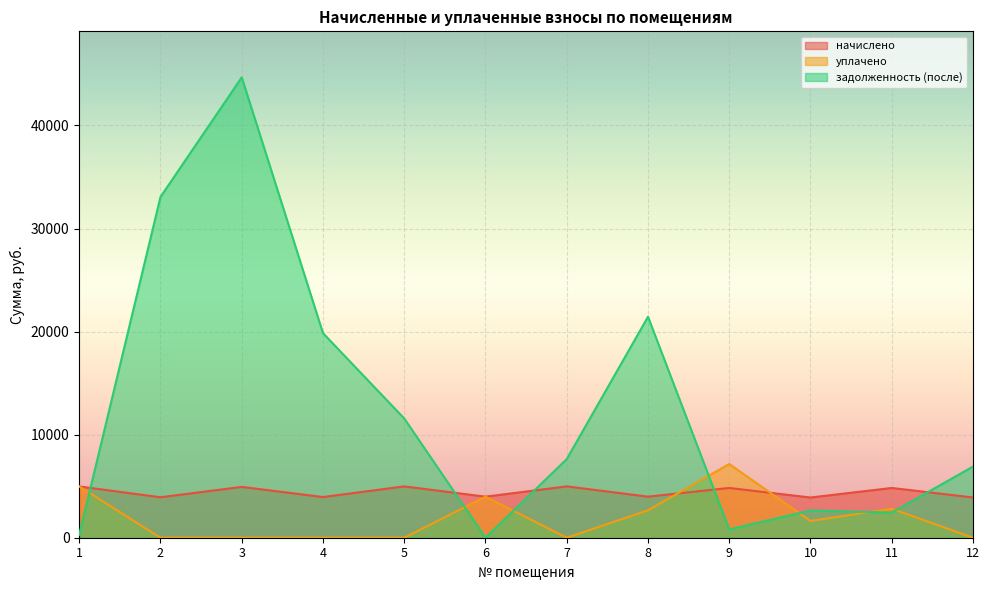

Is it true that уплачено equals -3389.0 at 4?

False